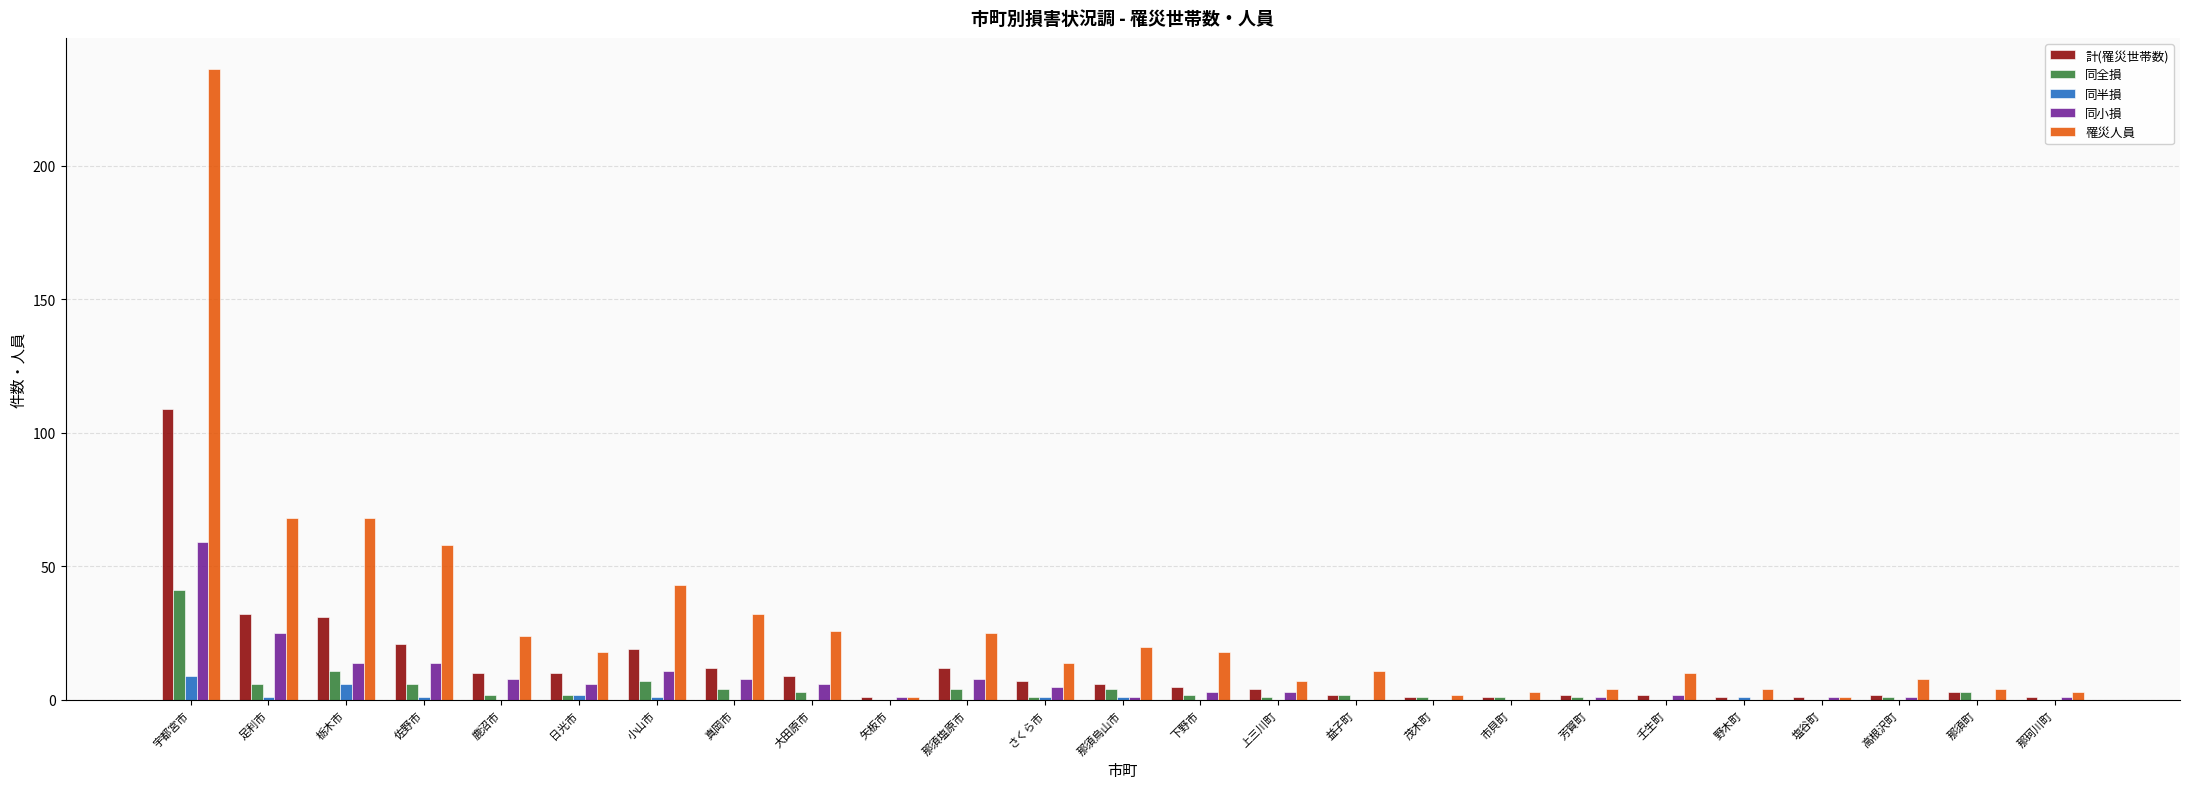

Is it true that 同小損 equals 13 at 足利市?

False